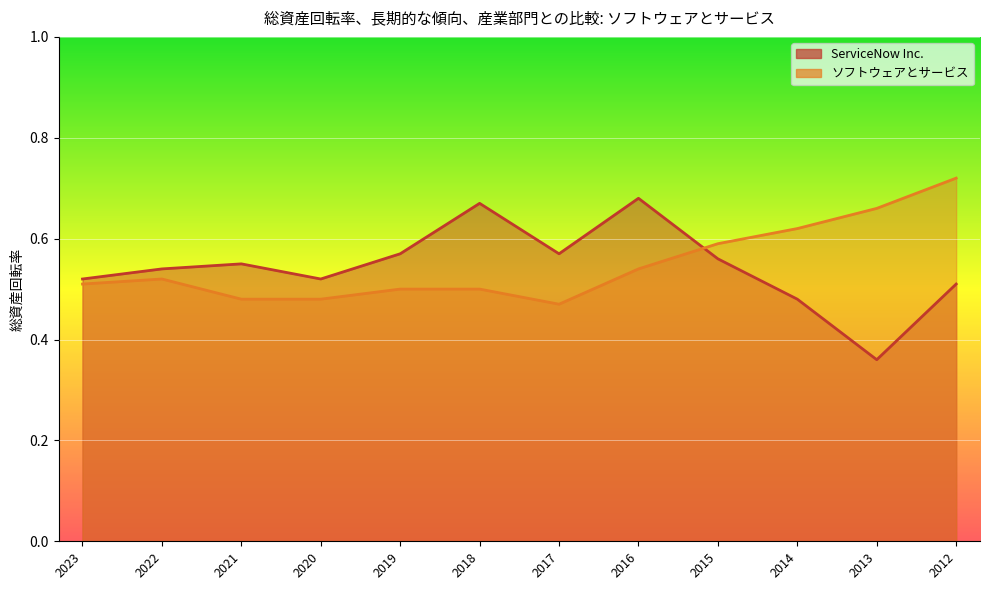

True or false: ソフトウェアとサービス has a value of 0.5 at 2017.

True